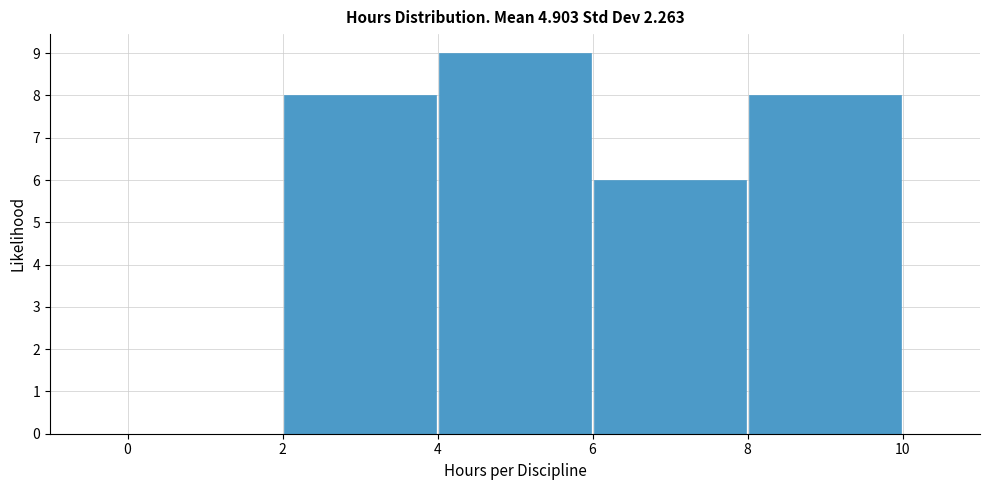

Reading left to right, list every bar in this chart as the range it spans on the x-axis followed by its height. The values are not printed on the chart, so give them approximately, as read against the axis.

0 to 2: 0
2 to 4: 8
4 to 6: 9
6 to 8: 6
8 to 10: 8